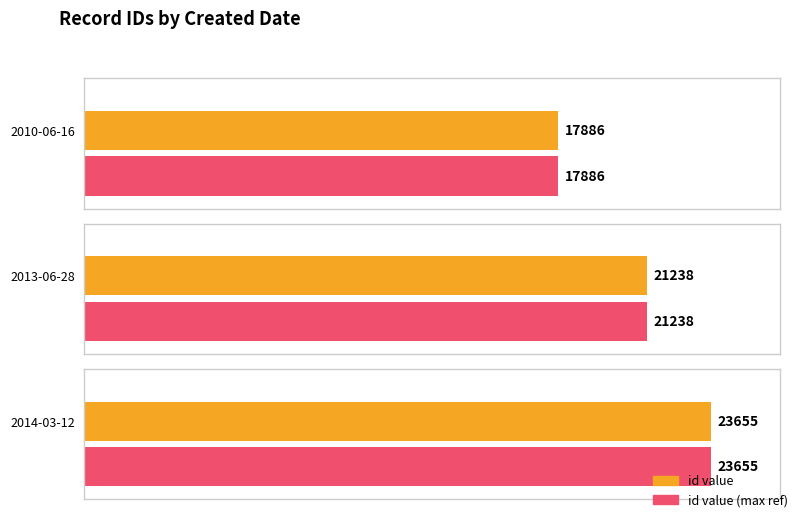

The chart shows a value of 5550 at 2014-03-12. True or false?

False